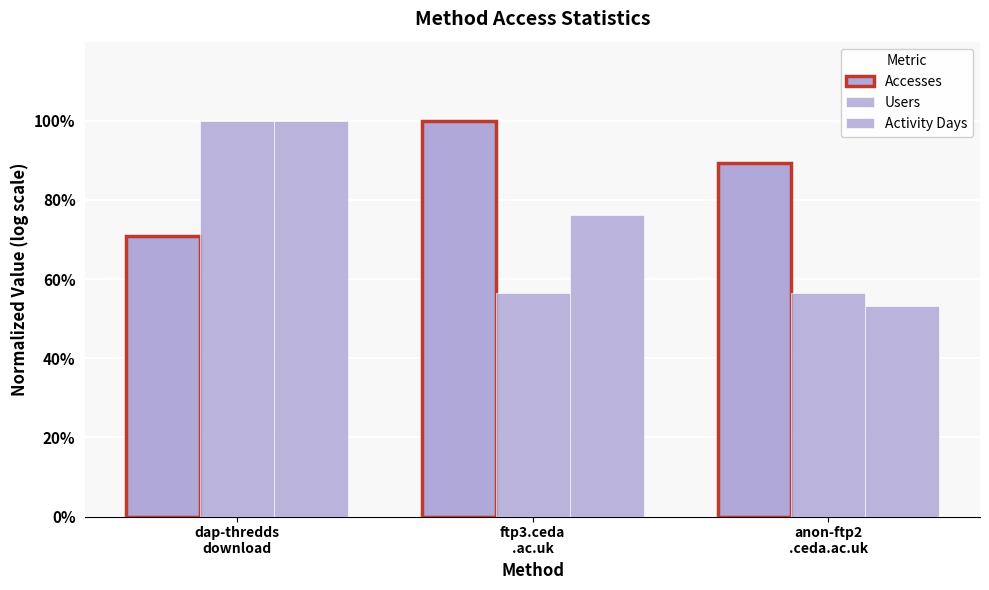

Rank the series by their maximum value, from lowest to highest.

Accesses, Users, Activity Days